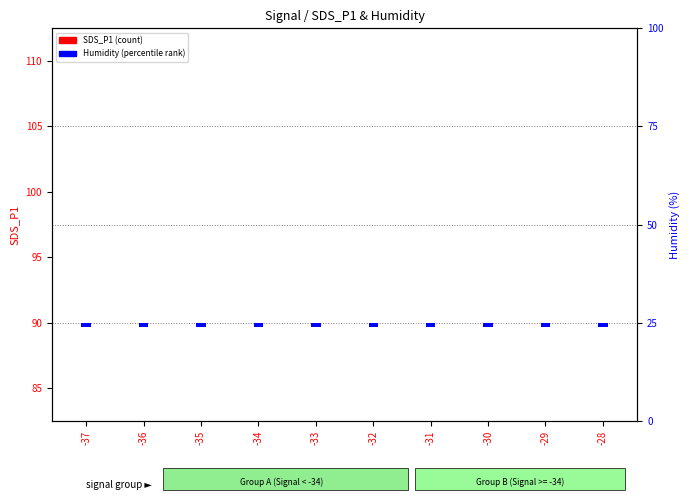

Between -35 and -31, which series saw the biggest shift?

SDS_P1 (count)